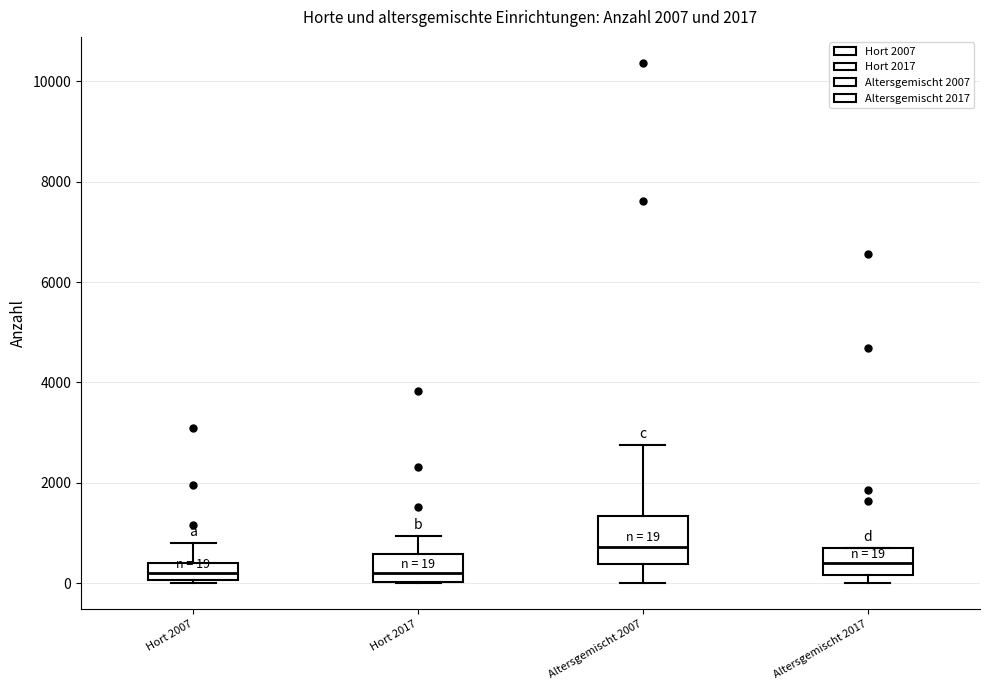

Which box is the tallest, from its lower edge to its upper edge?

Altersgemischt 2007